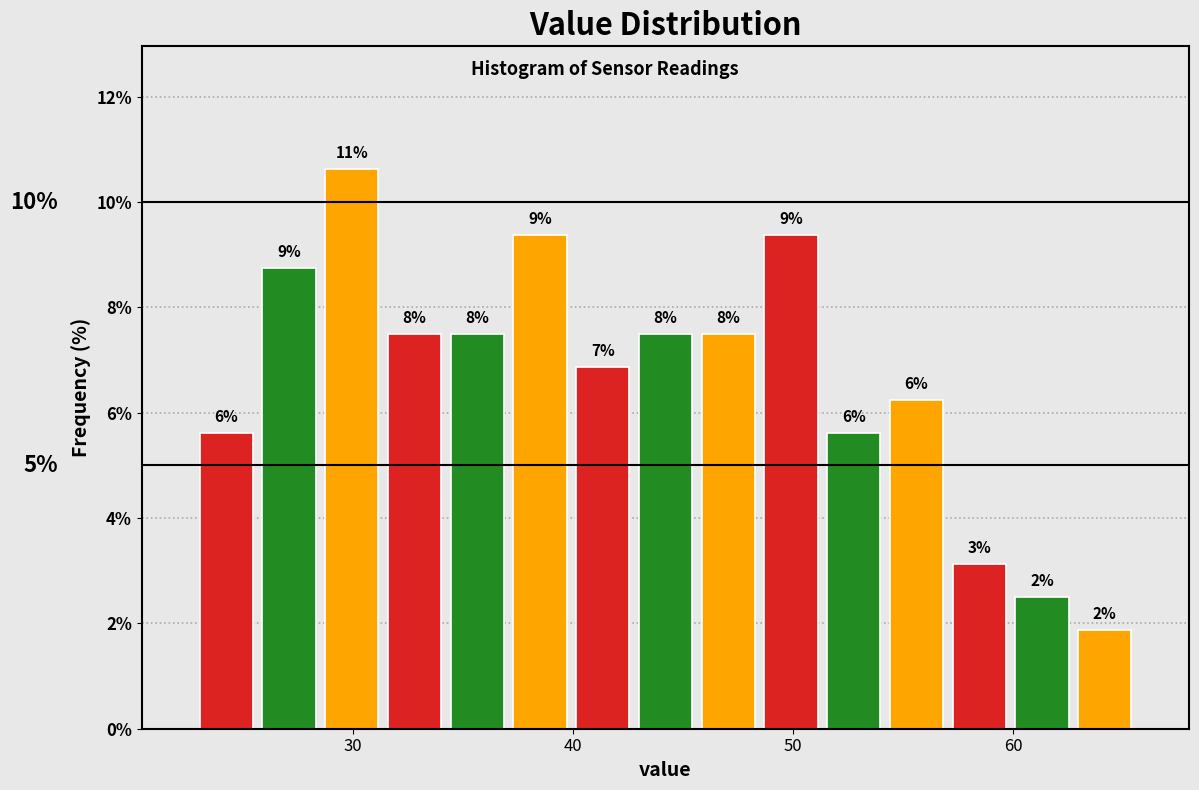

Around what value on the x-axis is the tallest bar? Give the approximate position of its centre, as read against the axis.

30